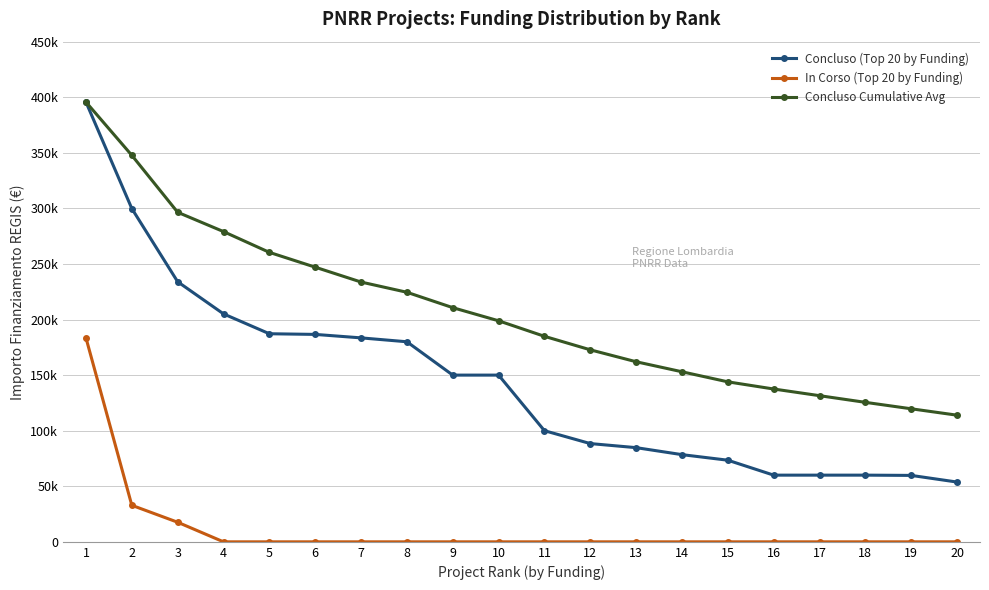

What are all the series names shown in the legend?

Concluso (Top 20 by Funding), In Corso (Top 20 by Funding), Concluso Cumulative Avg